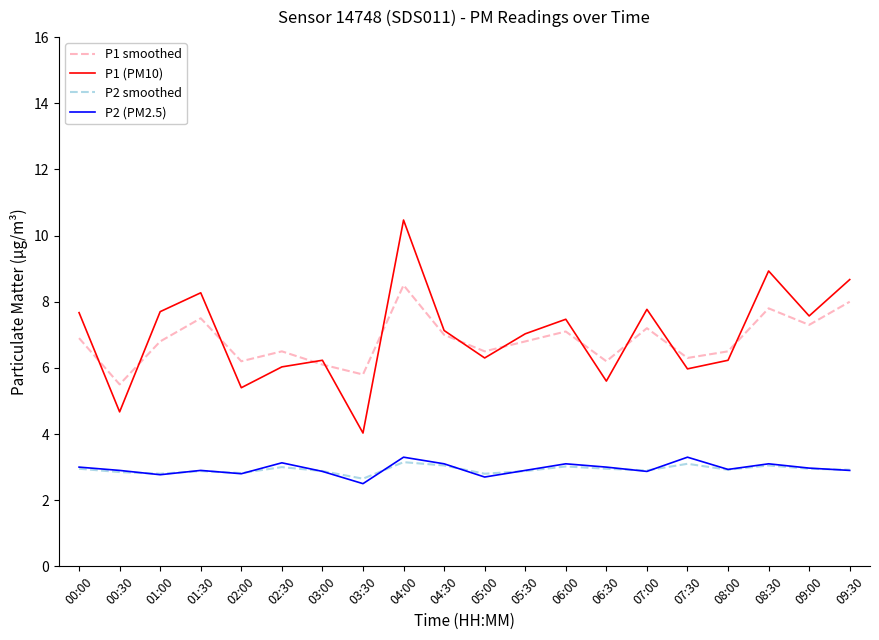

What is the average value of the P1 (PM10) series?

7.0